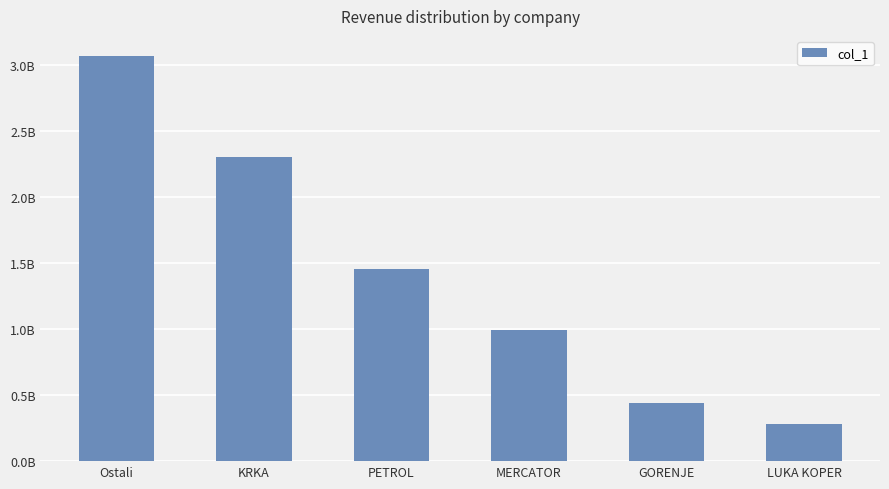

True or false: the data shows 441341771.8 at GORENJE.

True